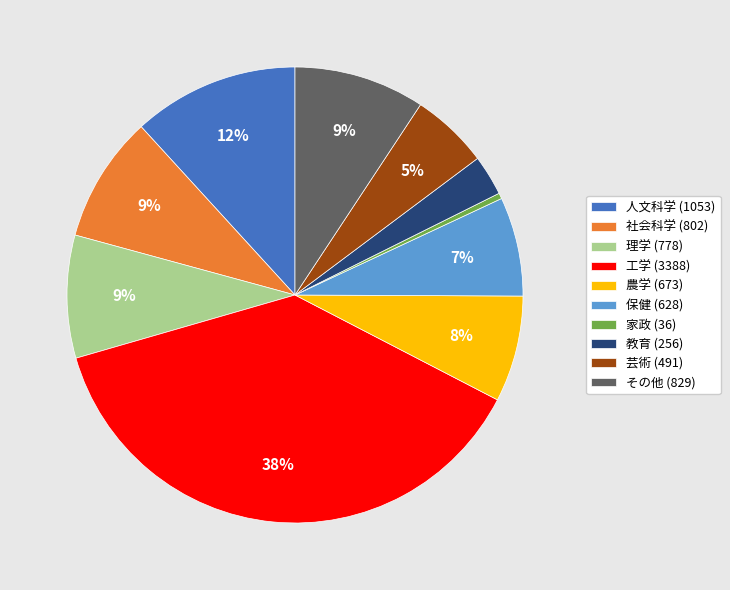

The 家政 (36) slice represents 6% of the pie. True or false?

False